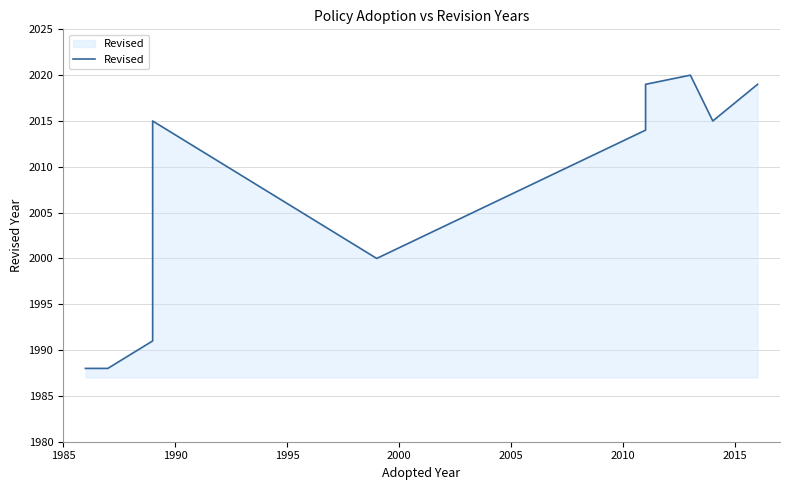

What is the label of the 7th point from the left?

2015